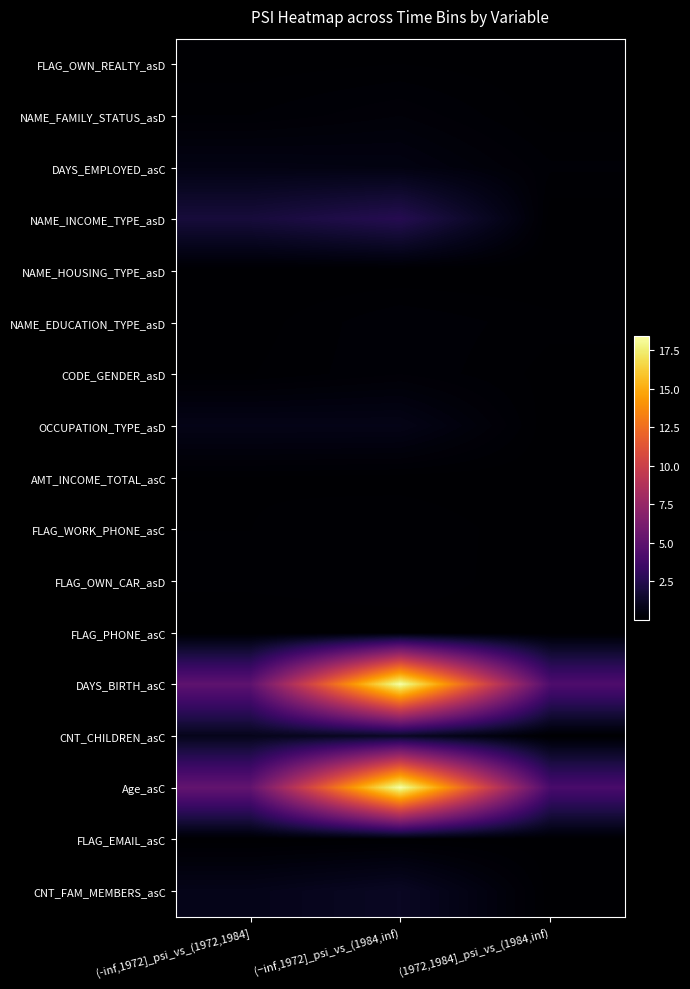

What is the greatest value displayed?

18.4